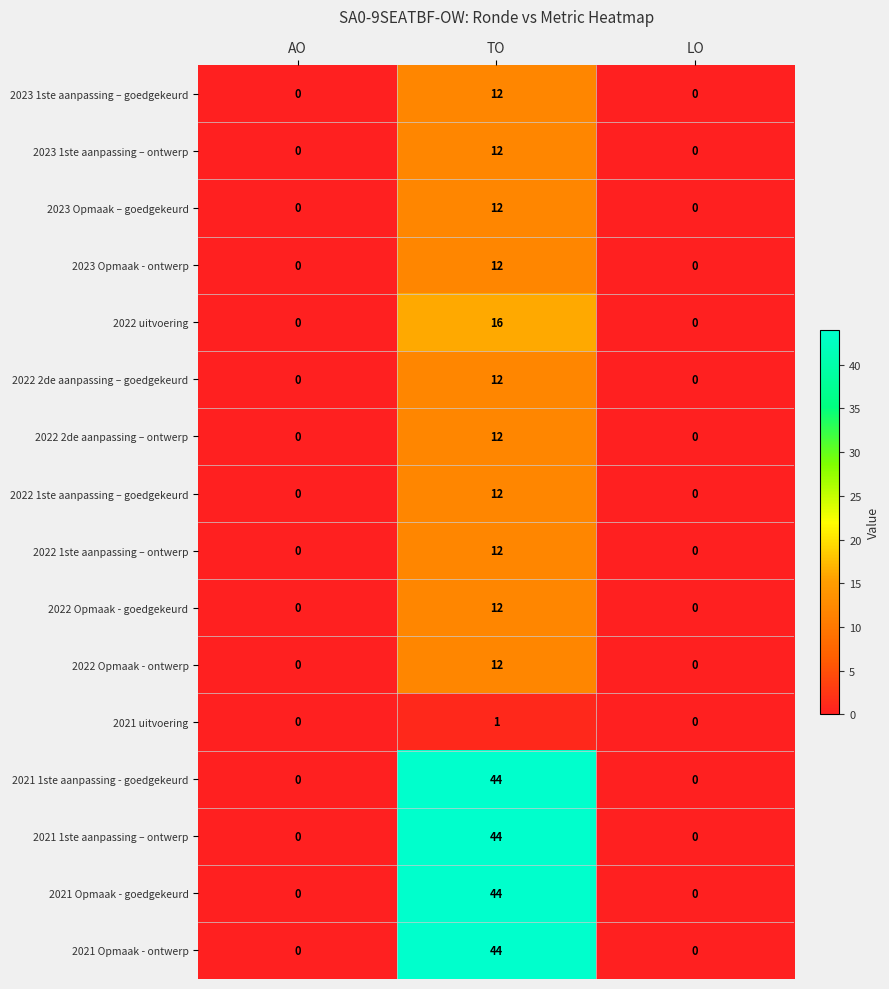

What is the sum of all 2022 1ste aanpassing – goedgekeurd values?

12